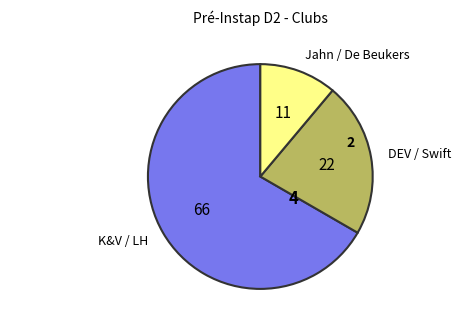

The K&V / LH slice represents 60% of the pie. True or false?

False